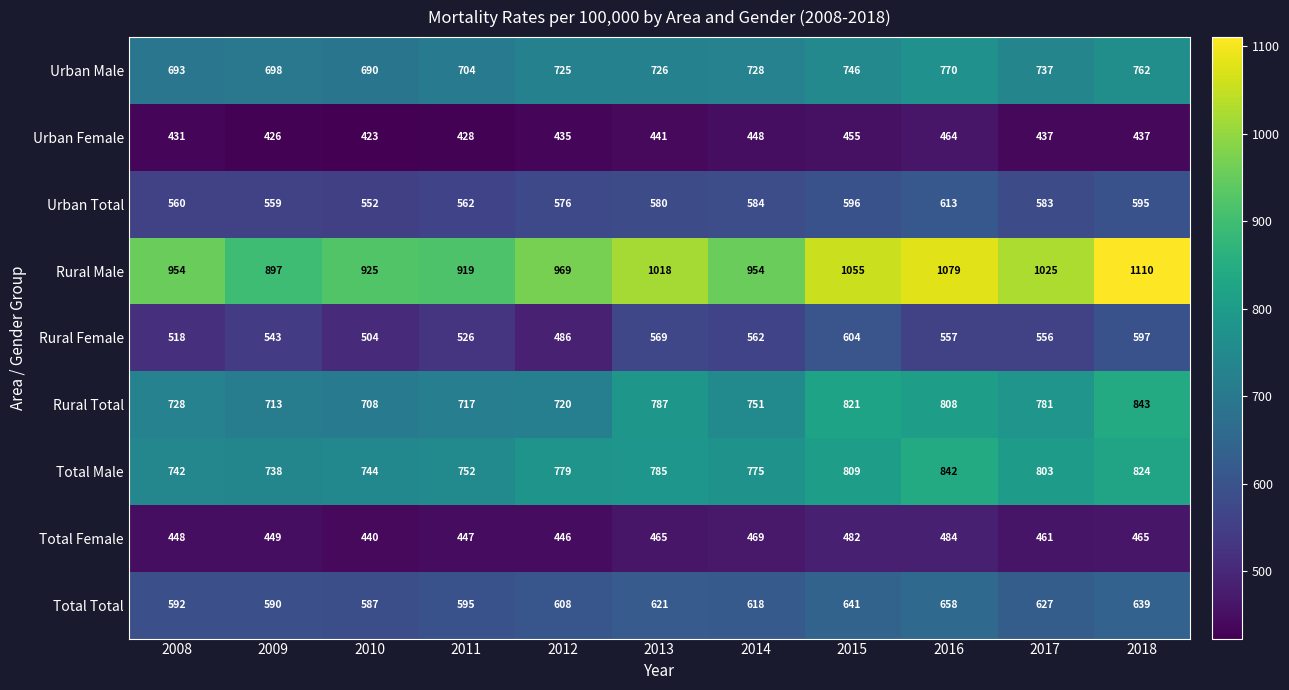

What is the spread (max minus min) of values at 2016?

615